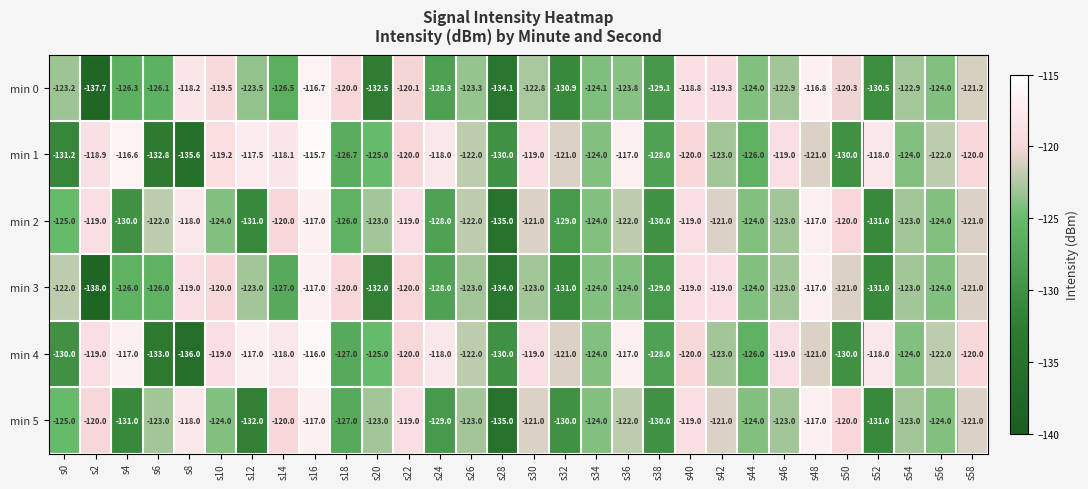

At which category does the chart reach its minimum across all series?

s2